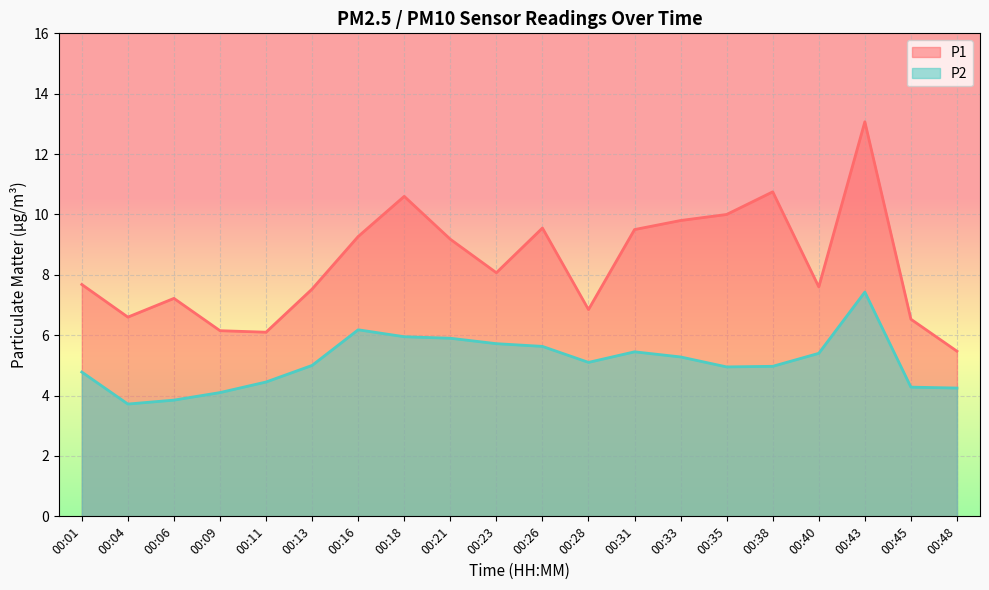

At which category is the sum across all series the highest?

00:43